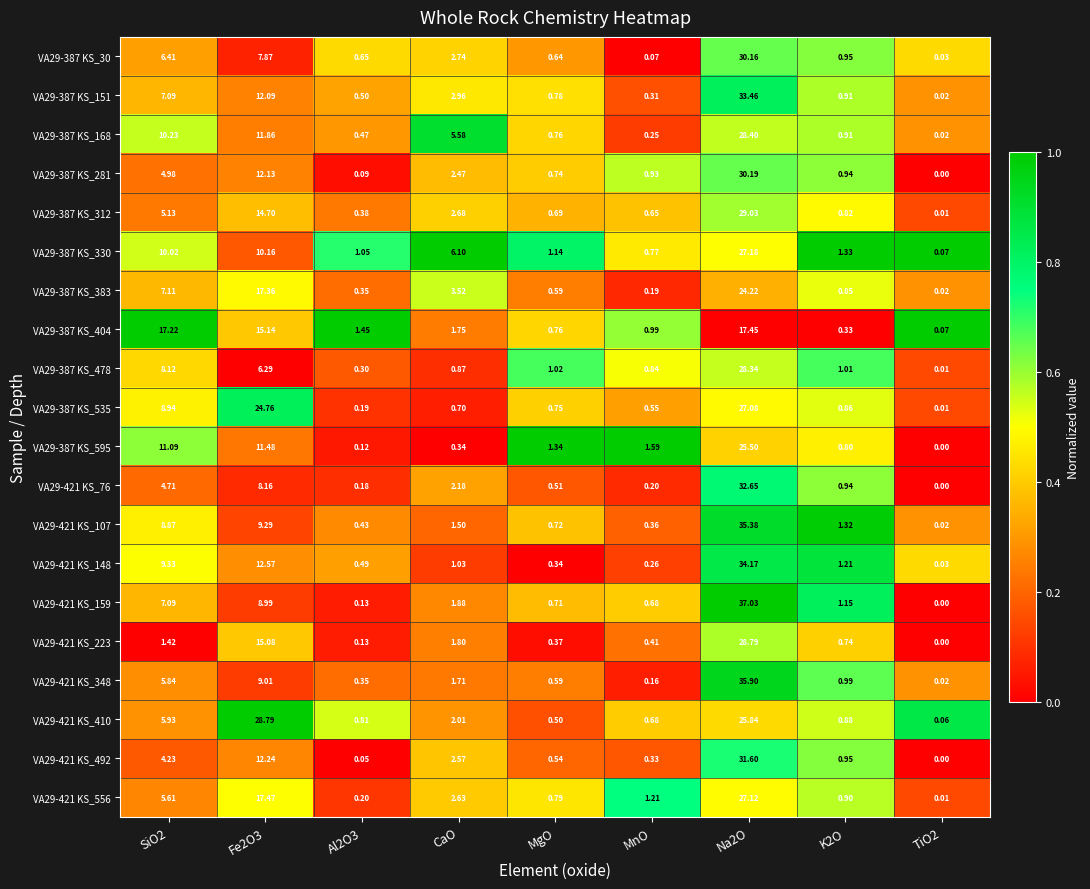

How many categories are shown in the chart?

9